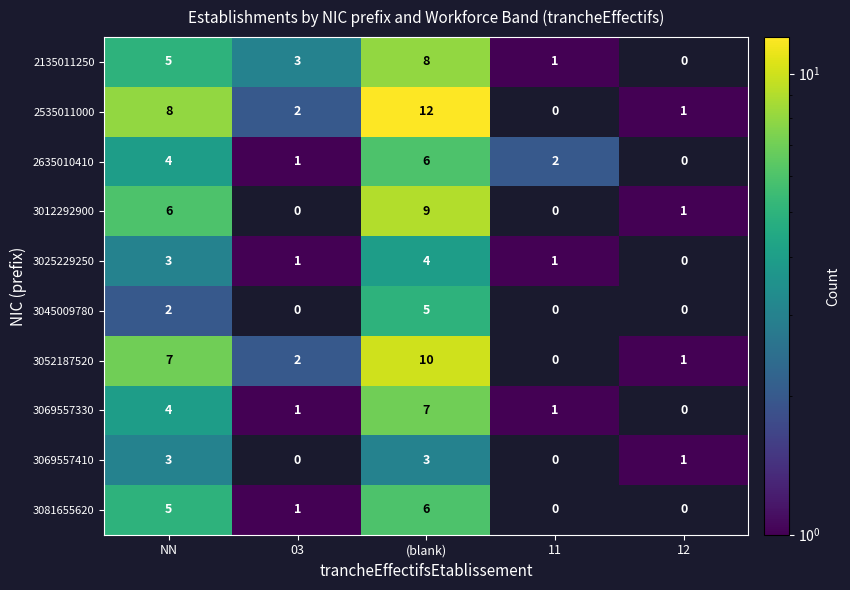

Between NN and (blank), which series saw the biggest shift?

2535011000